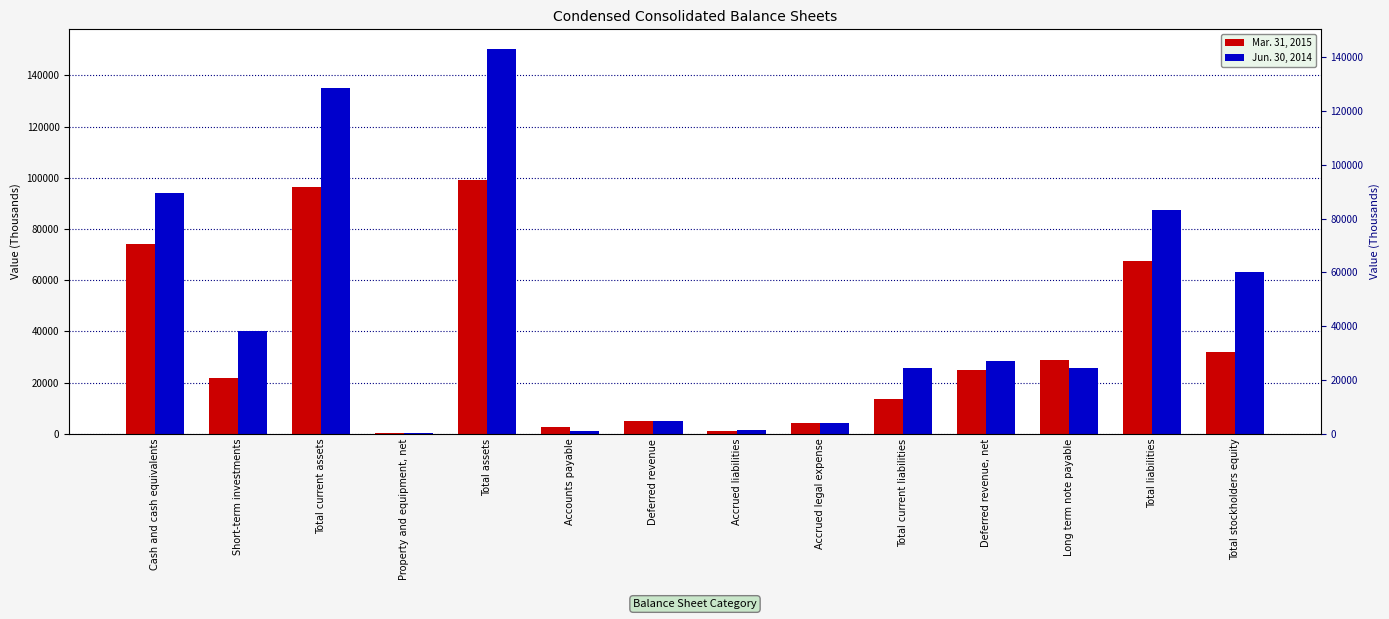

Rank the series by their maximum value, from lowest to highest.

Mar. 31, 2015, Jun. 30, 2014